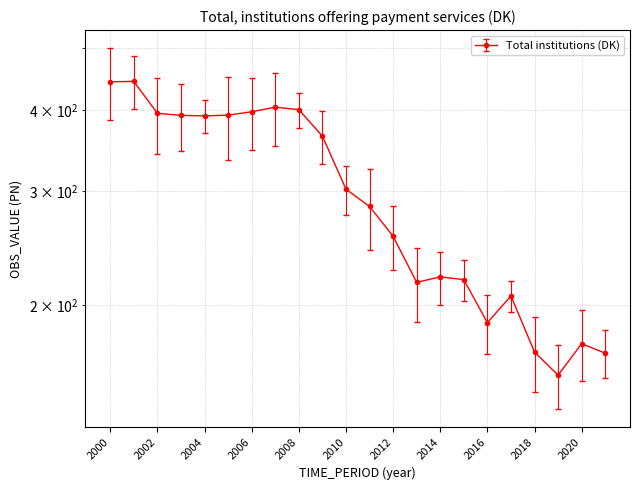

Rank the categories by value from highest to lowest.

2001, 2000, 2007, 2008, 2006, 2002, 2005, 2003, 2004, 2009, 2010, 2011, 2012, 2014, 2015, 2013, 2017, 2016, 2020, 2018, 2021, 2019